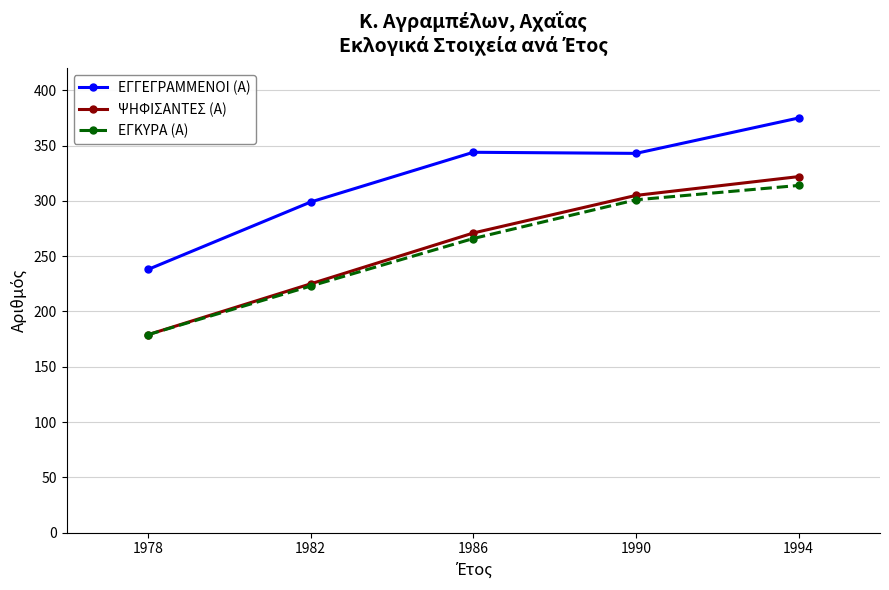

Is it true that ΕΓΚΥΡΑ (Α) equals 142 at 1994?

False